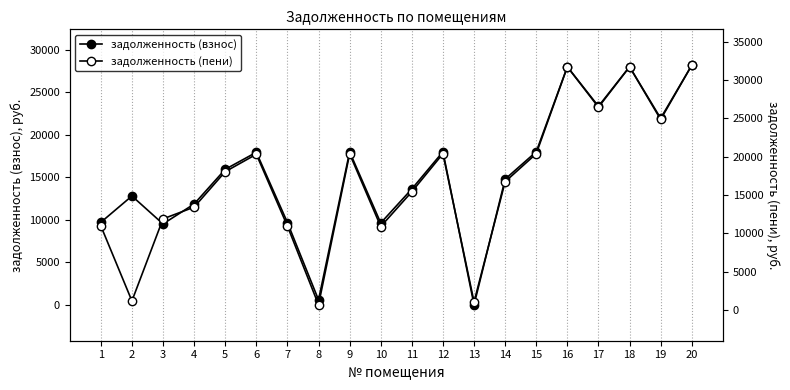

Which has a higher value, 2 or 10?

2